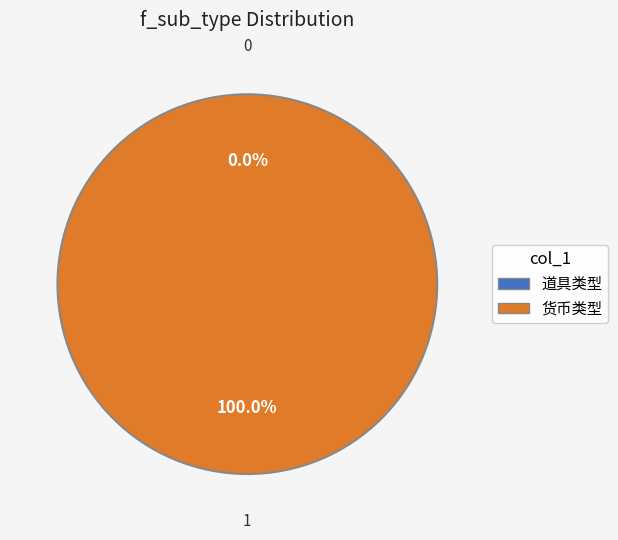

True or false: 货币类型 accounts for 99% of the total.

False